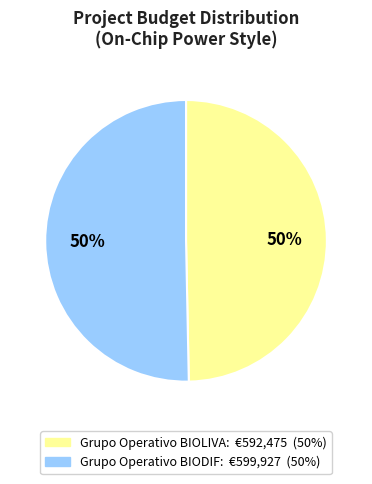

Which category has the biggest portion of the pie?

BIODIF